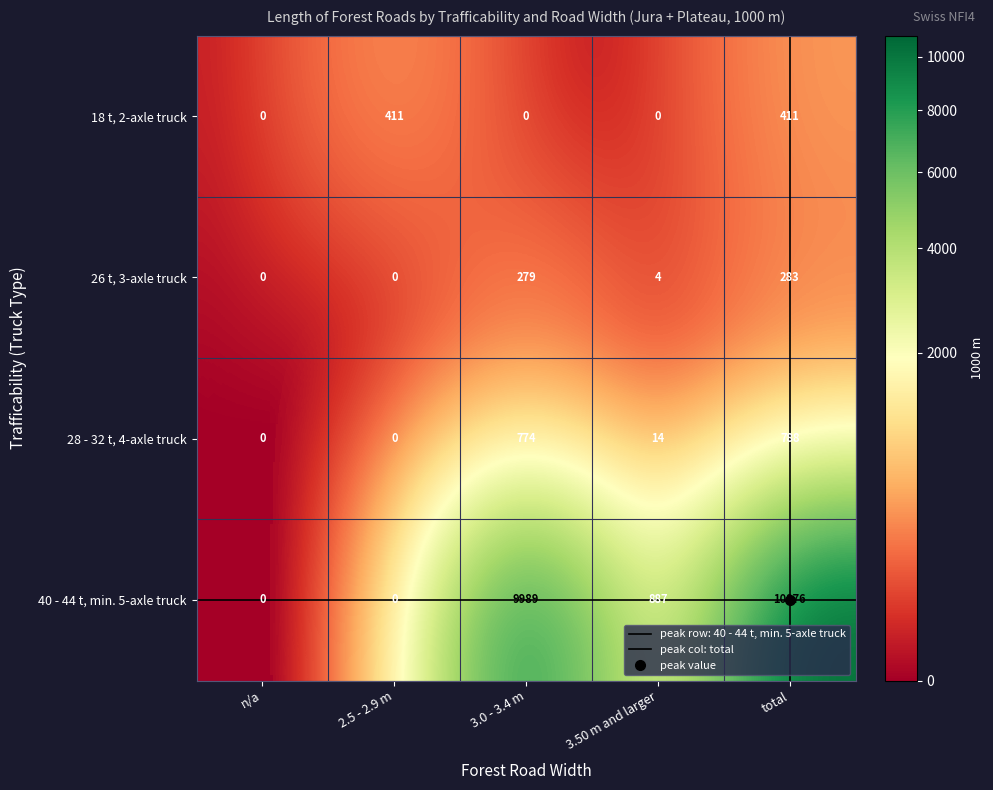

What is the total value across all series at 2.5 - 2.9 m?

411